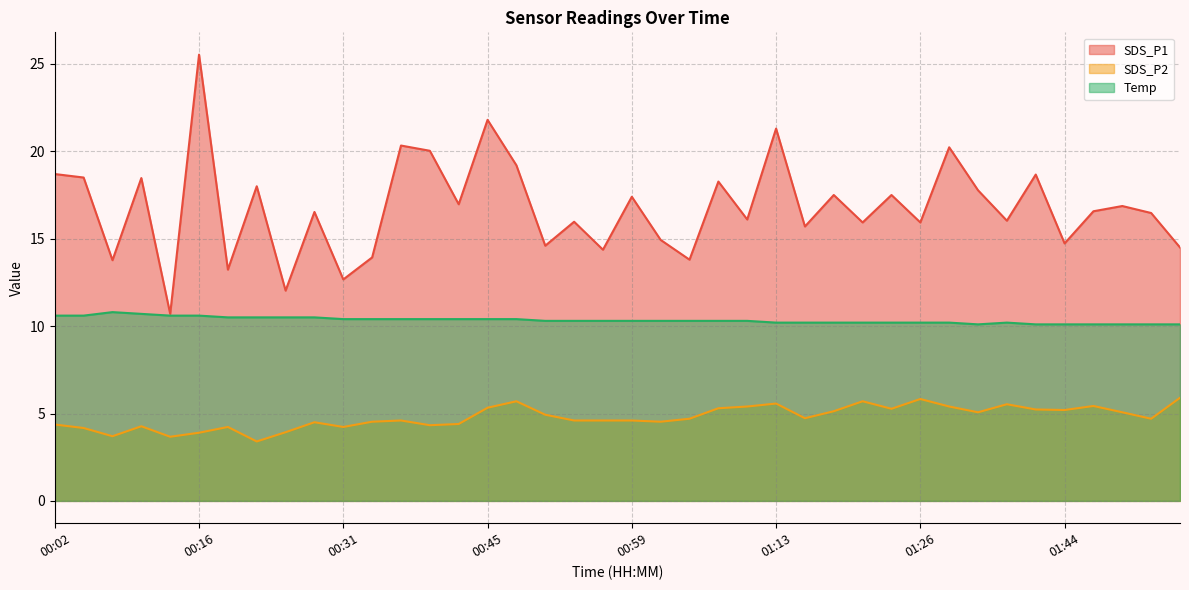

The SDS_P1 series shows 28.8 at 00:37. True or false?

False